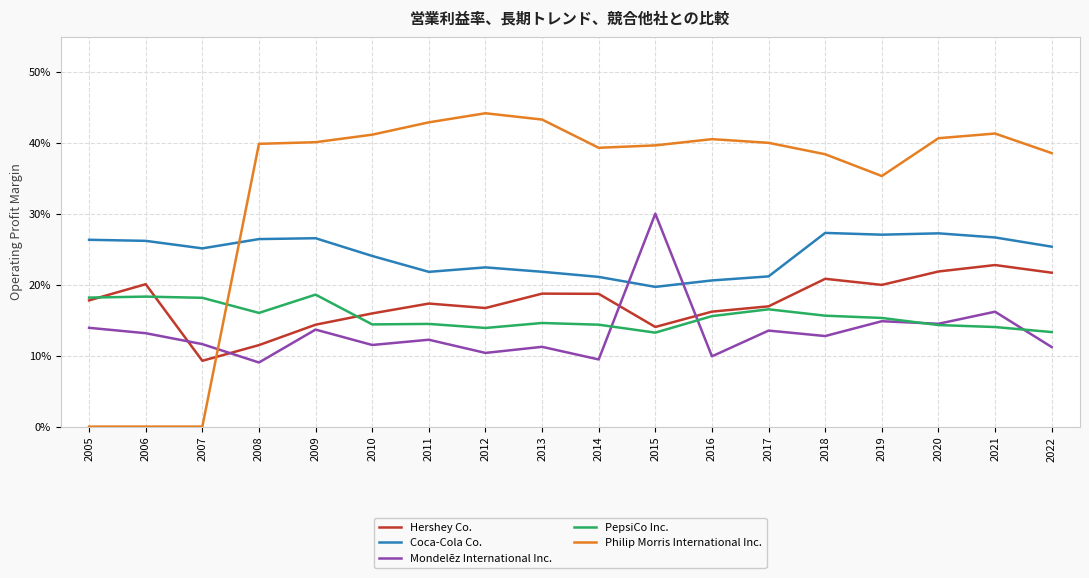

At which category is the sum across all series the highest?

2021